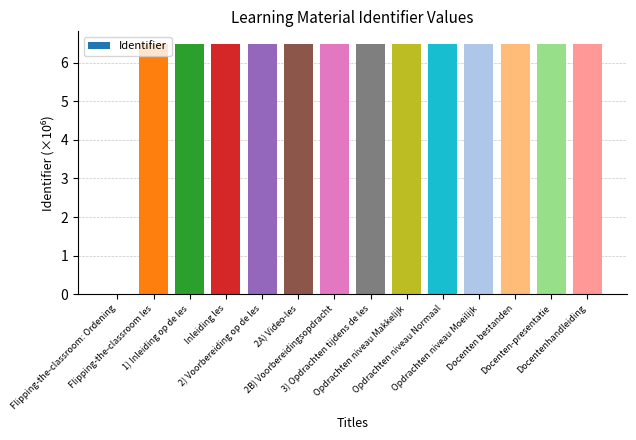

Reading right to left, extract all data points from this chart.

Docentenhandleiding=6.5	Docenten-presentatie=6.5	Docenten bestanden=6.5	Opdrachten niveau Moeilijk=6.5	Opdrachten niveau Normaal=6.5	Opdrachten niveau Makkelijk=6.5	3) Opdrachten tijdens de les=6.5	2B) Voorbereidingsopdracht=6.5	2A) Video-les=6.5	2) Voorbereiding op de les=6.5	Inleiding les=6.5	1) Inleiding op de les=6.5	Flipping-the-classroom les=6.5	Flipping-the-classroom: Ordening=0.0